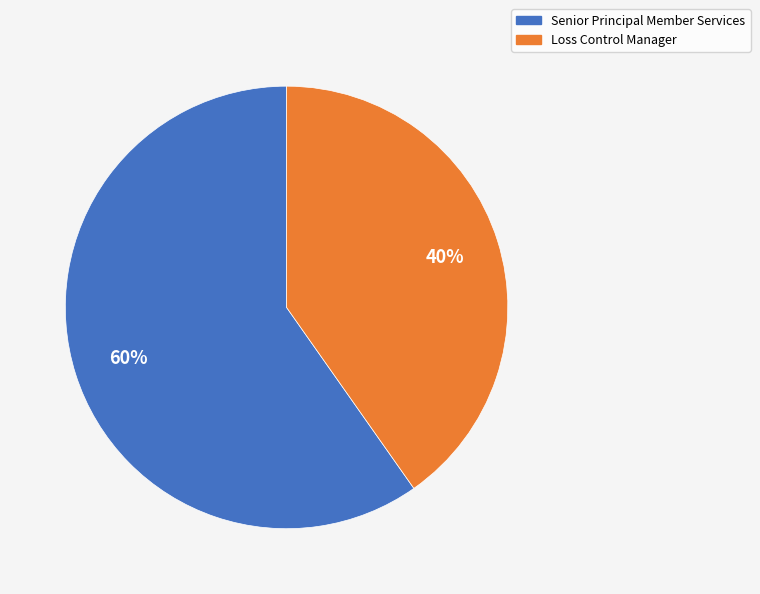

Is Senior Principal Member Services the majority of the pie?

Yes